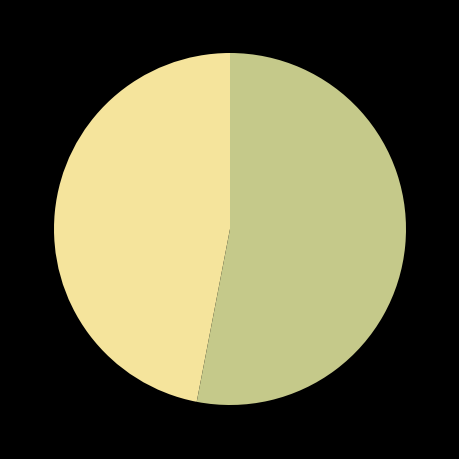

Does any single category account for the majority?

Yes